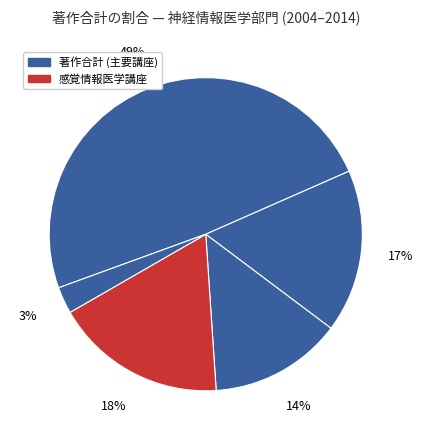

Count the number of slices in the pie.

5